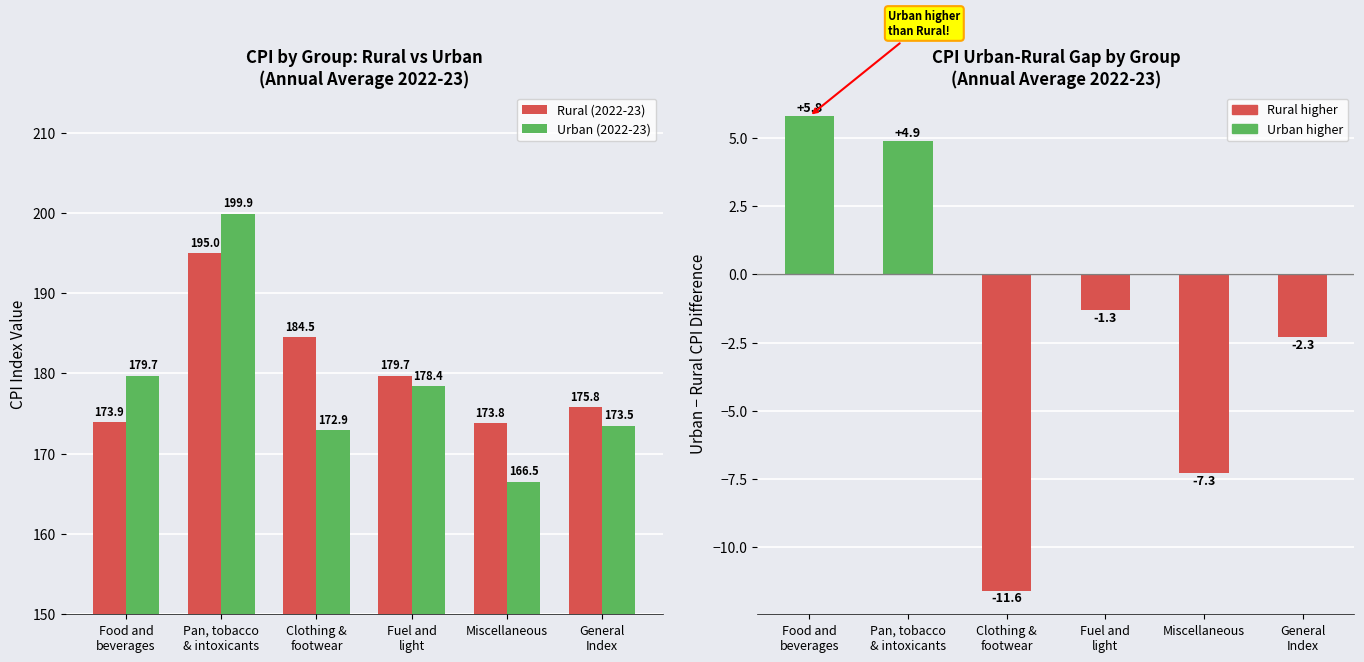

What is the label of the 2nd bar from the right?

Miscellaneous